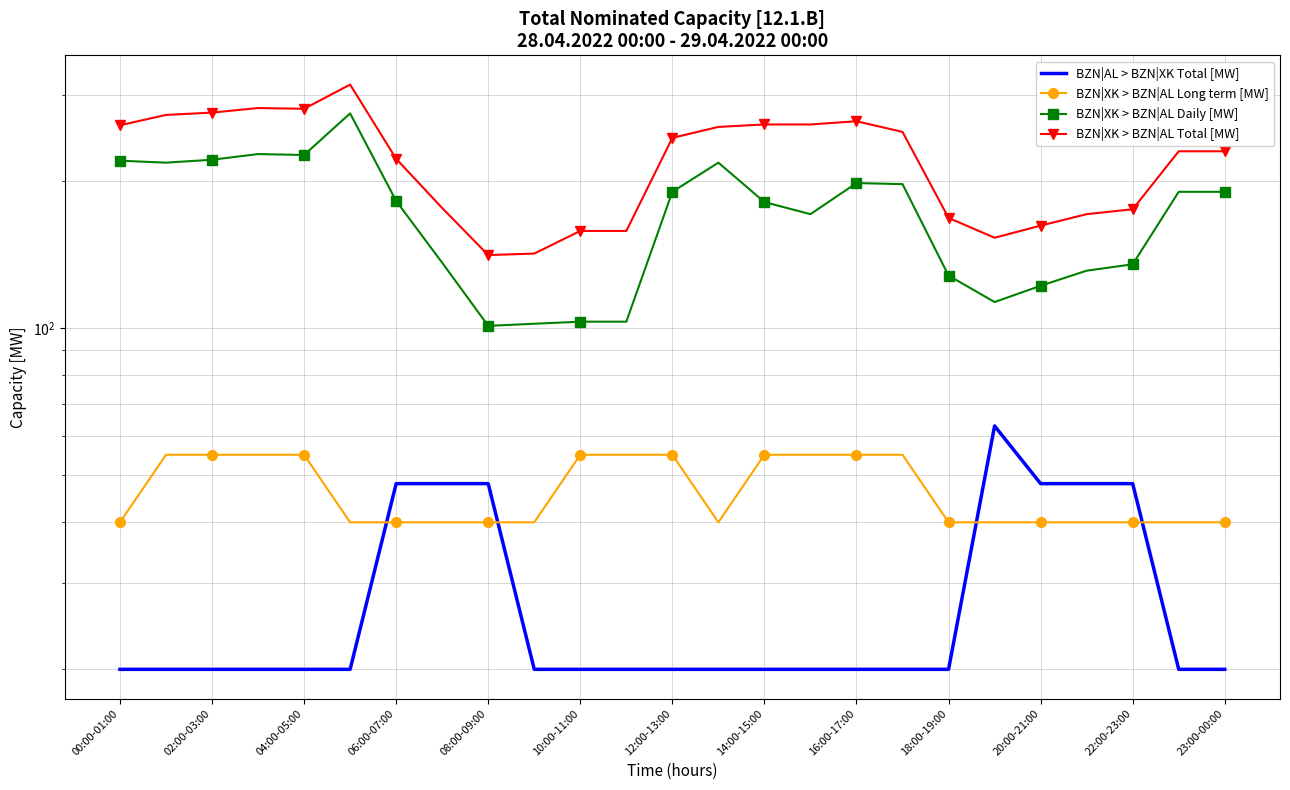

At which label does BZN|XK > BZN|AL Total [MW] first exceed 230?

00:00-01:00